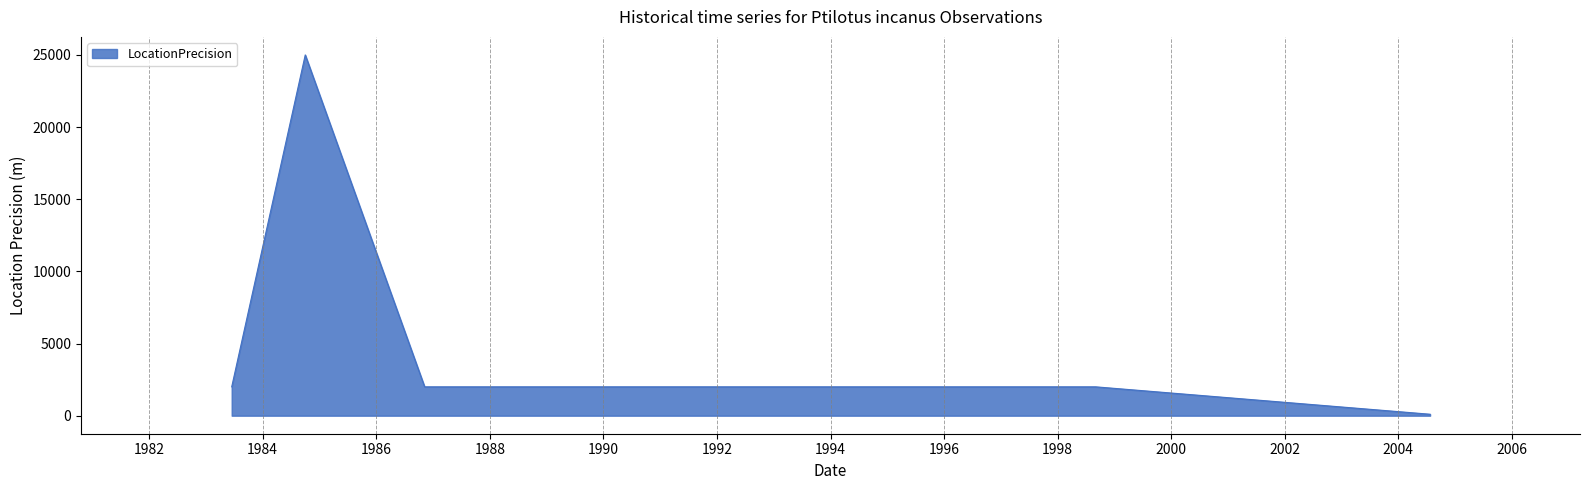

What is the maximum value shown in the chart?

25000